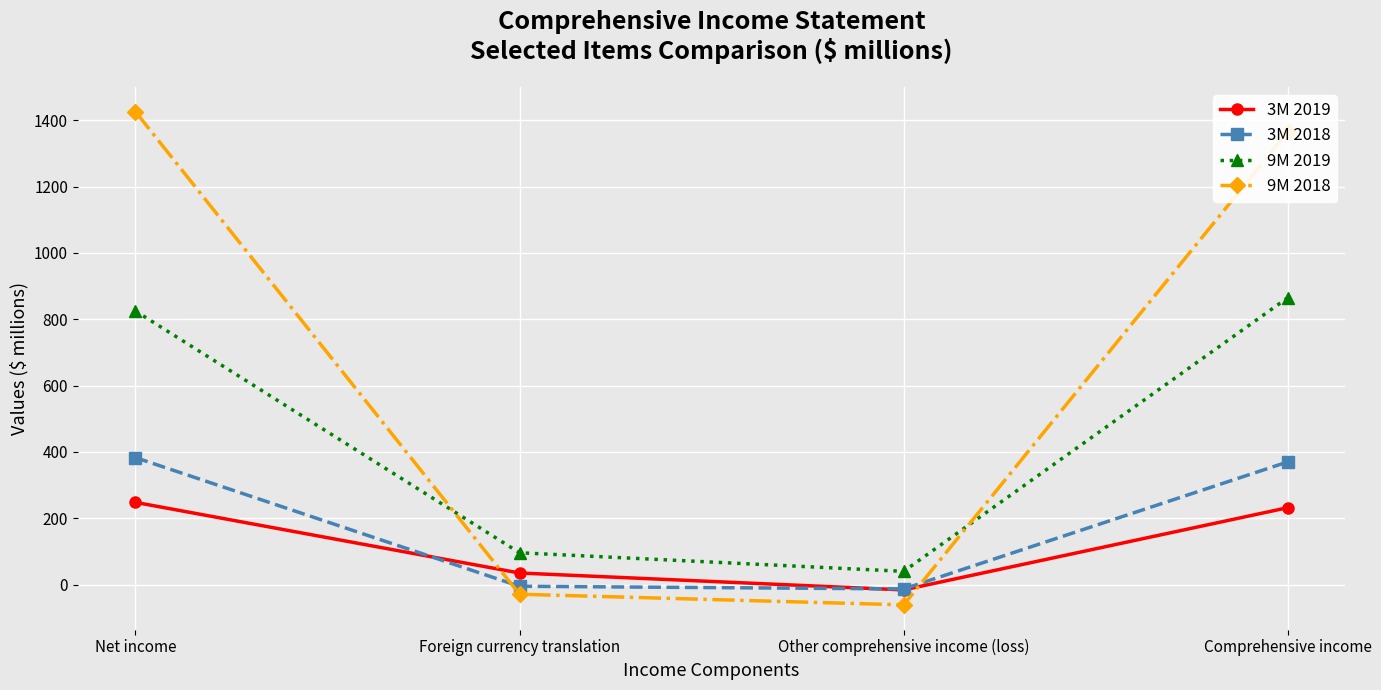

Does the chart have visible grid lines?

Yes